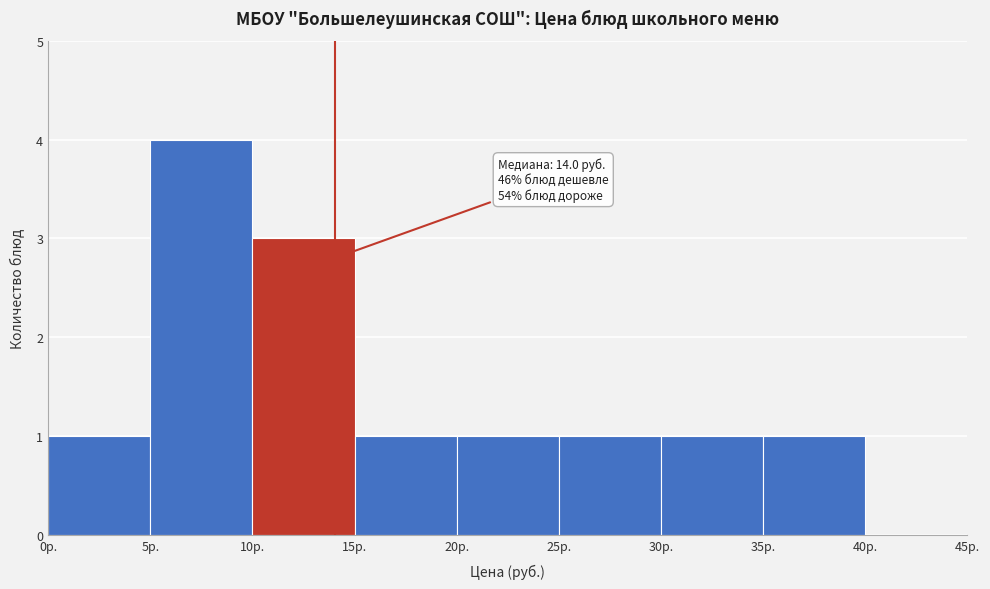

Over which range of the x-axis is the bar tallest?

5 to 10